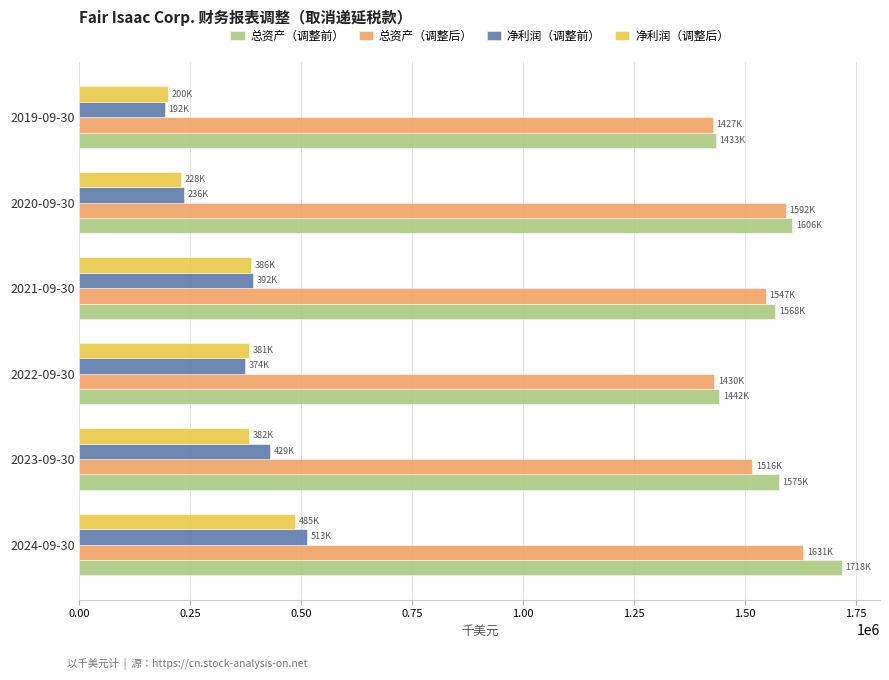

Which series has the widest spread of values?

净利润（调整前）